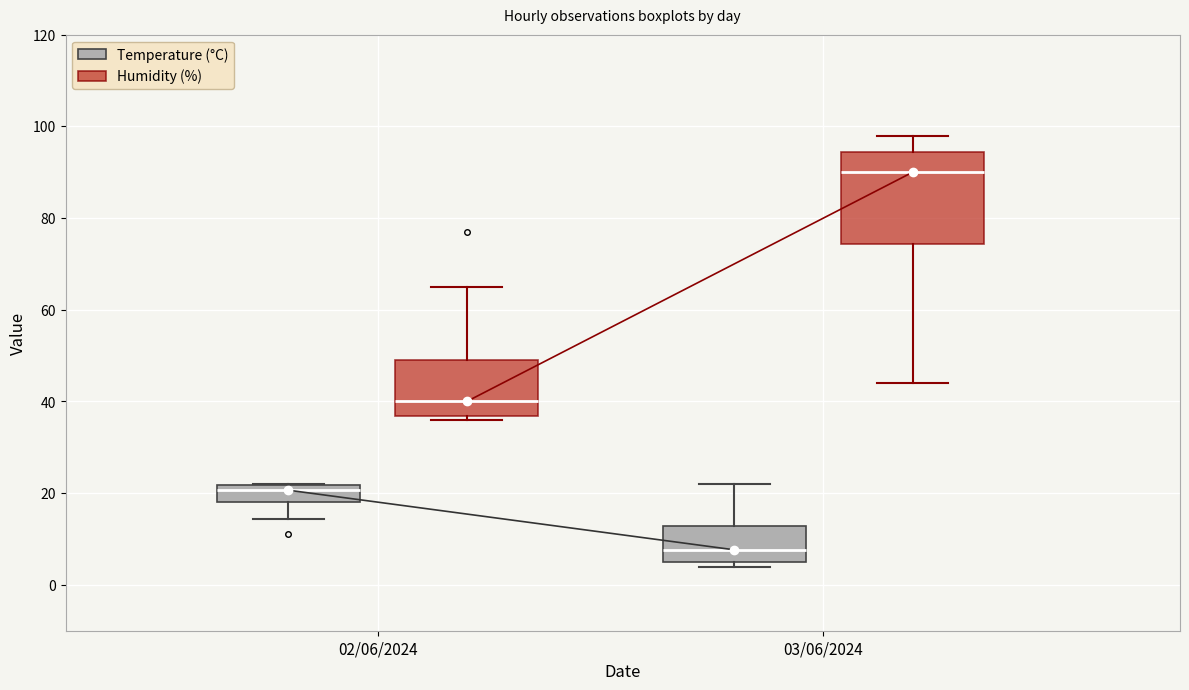

Reading left to right, transcribe this box plot: for each box, give where its median line is, the range the box spans, and where its two whiskers end, as read against the y-axis. The values are not printed on the chart, so give them approximately, as read against the axis.

02/06/2024 (Temperature (°C)): median 20, box 18 to 22, whiskers 14 to 22
02/06/2024 (Humidity (%)): median 40, box 36 to 50, whiskers 36 (just below the box's lower edge) to 66
03/06/2024 (Temperature (°C)): median 8, box 4 to 12, whiskers 4 (just below the box's lower edge) to 22
03/06/2024 (Humidity (%)): median 90, box 74 to 94, whiskers 44 to 98